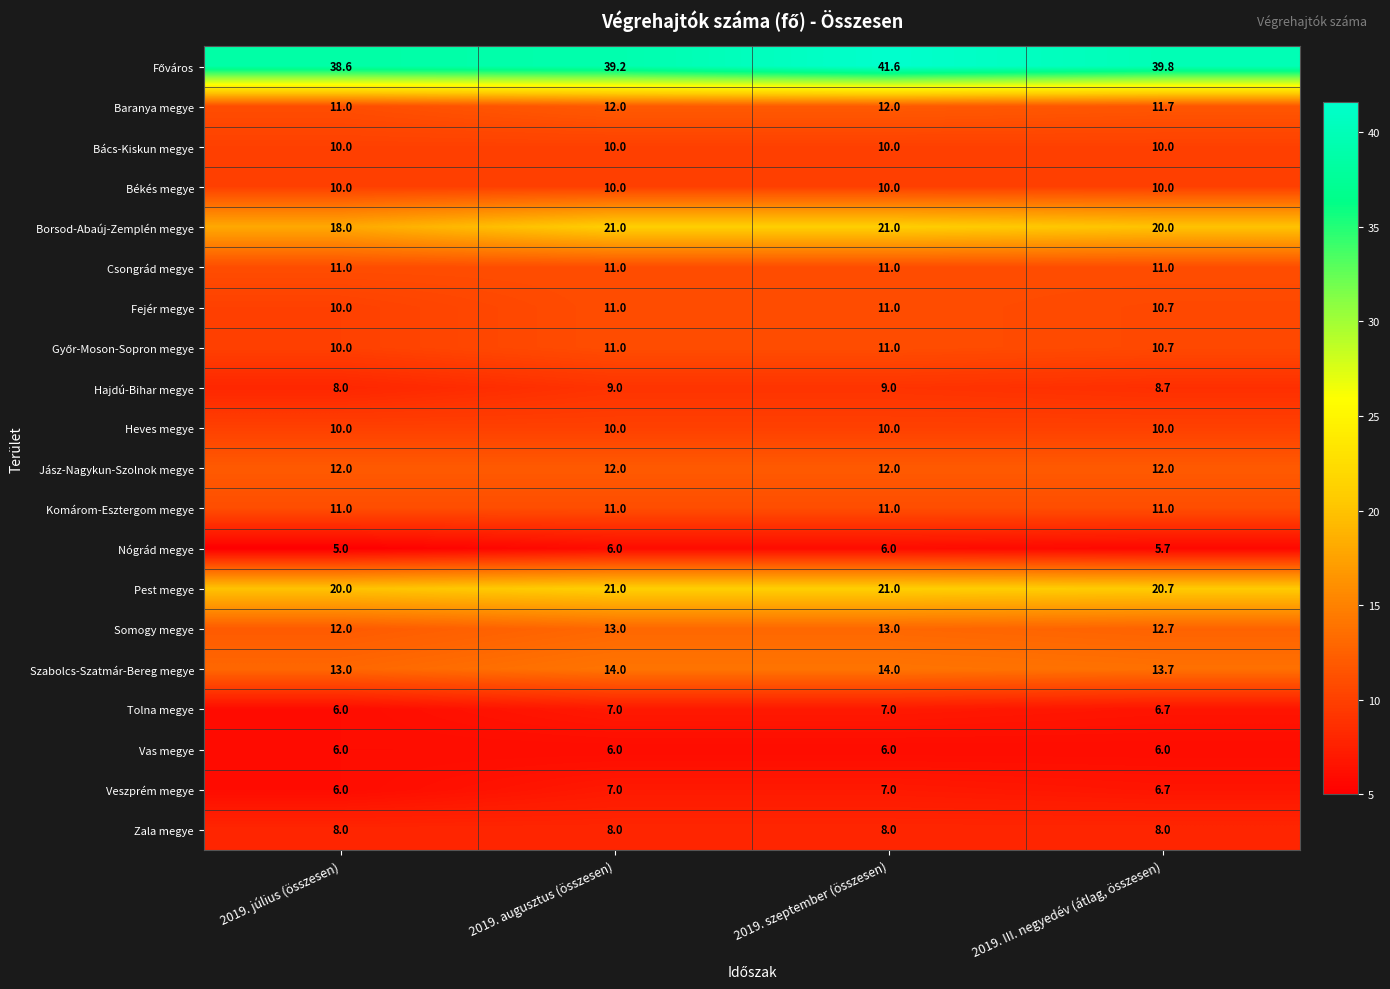

Which label corresponds to the largest value in the chart?

2019. szeptember (összesen)